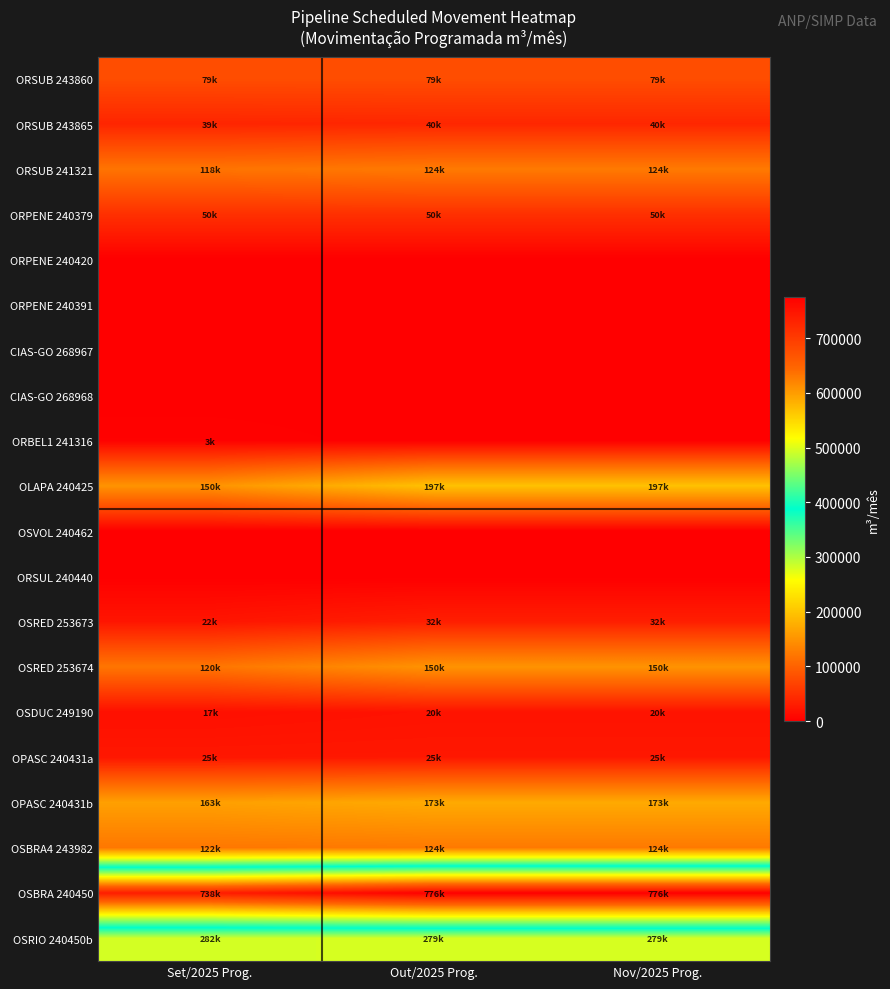

Reading left to right, what are all the values shown in this chart?

ORSUB 243860: Set/2025 Prog.=79200.0	Out/2025 Prog.=79200.0	Nov/2025 Prog.=79200.0
ORSUB 243865: Set/2025 Prog.=38563.0	Out/2025 Prog.=40010.0	Nov/2025 Prog.=40010.0
ORSUB 241321: Set/2025 Prog.=118459.0	Out/2025 Prog.=124036.0	Nov/2025 Prog.=124036.0
ORPENE 240379: Set/2025 Prog.=49704.0	Out/2025 Prog.=49686.0	Nov/2025 Prog.=49686.0
ORPENE 240420: Set/2025 Prog.=0.0	Out/2025 Prog.=0.0	Nov/2025 Prog.=0.0
ORPENE 240391: Set/2025 Prog.=0.0	Out/2025 Prog.=0.0	Nov/2025 Prog.=0.0
CIAS-GO 268967: Set/2025 Prog.=0.0	Out/2025 Prog.=0.0	Nov/2025 Prog.=0.0
CIAS-GO 268968: Set/2025 Prog.=0.0	Out/2025 Prog.=0.0	Nov/2025 Prog.=0.0
ORBEL1 241316: Set/2025 Prog.=3200.0	Out/2025 Prog.=0.0	Nov/2025 Prog.=0.0
OLAPA 240425: Set/2025 Prog.=150000.0	Out/2025 Prog.=197000.0	Nov/2025 Prog.=197000.0
OSVOL 240462: Set/2025 Prog.=0.0	Out/2025 Prog.=0.0	Nov/2025 Prog.=0.0
ORSUL 240440: Set/2025 Prog.=0.0	Out/2025 Prog.=0.0	Nov/2025 Prog.=0.0
OSRED 253673: Set/2025 Prog.=22400.0	Out/2025 Prog.=32000.0	Nov/2025 Prog.=32000.0
OSRED 253674: Set/2025 Prog.=120000.0	Out/2025 Prog.=150000.0	Nov/2025 Prog.=150000.0
OSDUC 249190: Set/2025 Prog.=16800.0	Out/2025 Prog.=20000.0	Nov/2025 Prog.=20000.0
OPASC 240431a: Set/2025 Prog.=24520.0	Out/2025 Prog.=24900.0	Nov/2025 Prog.=24900.0
OPASC 240431b: Set/2025 Prog.=162941.0	Out/2025 Prog.=172802.0	Nov/2025 Prog.=172802.0
OSBRA4 243982: Set/2025 Prog.=121800.0	Out/2025 Prog.=124000.0	Nov/2025 Prog.=124000.0
OSBRA 240450: Set/2025 Prog.=738460.0	Out/2025 Prog.=775800.0	Nov/2025 Prog.=775800.0
OSRIO 240450b: Set/2025 Prog.=281520.0	Out/2025 Prog.=279000.0	Nov/2025 Prog.=279000.0